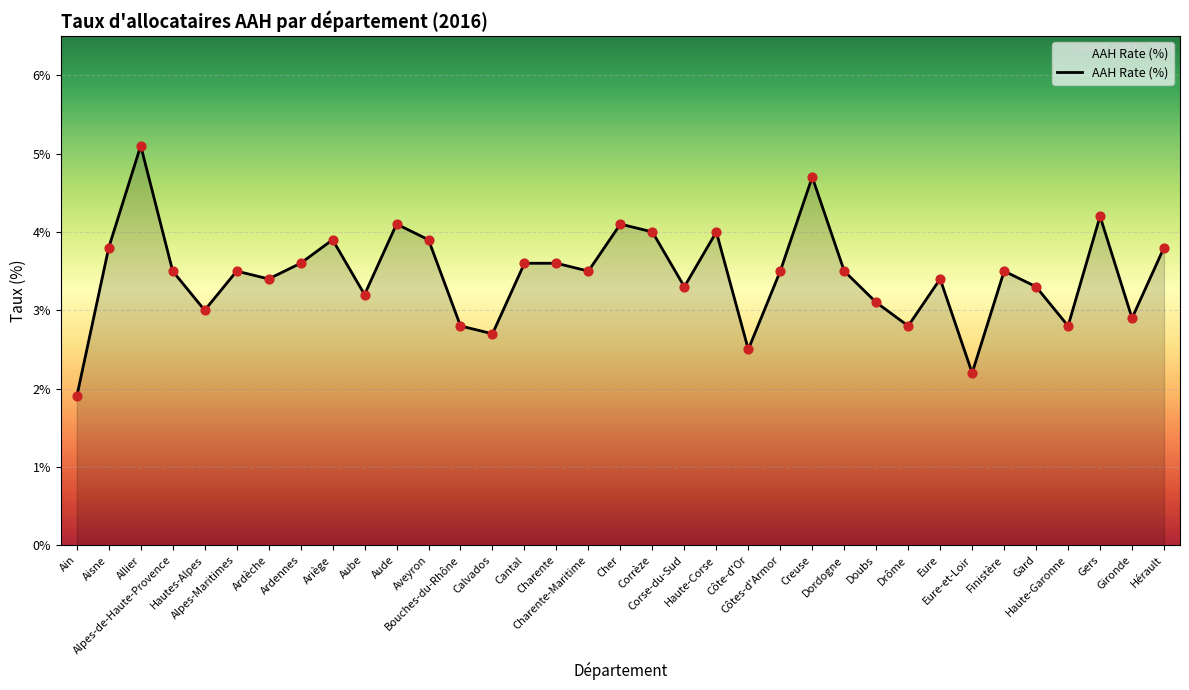

Which has a higher value, Aisne or Gironde?

Aisne